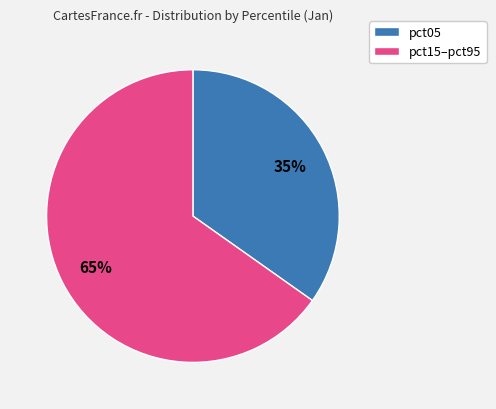

Is there any slice that represents more than half of the pie?

Yes